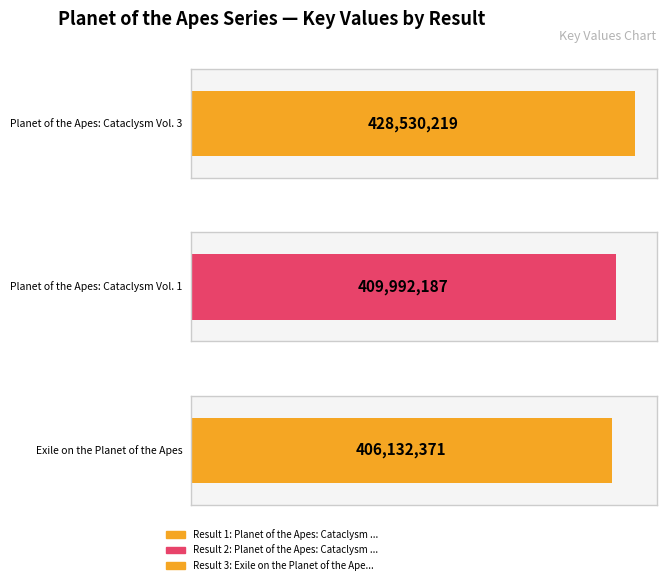

Between 2 and 3, which is larger?

2